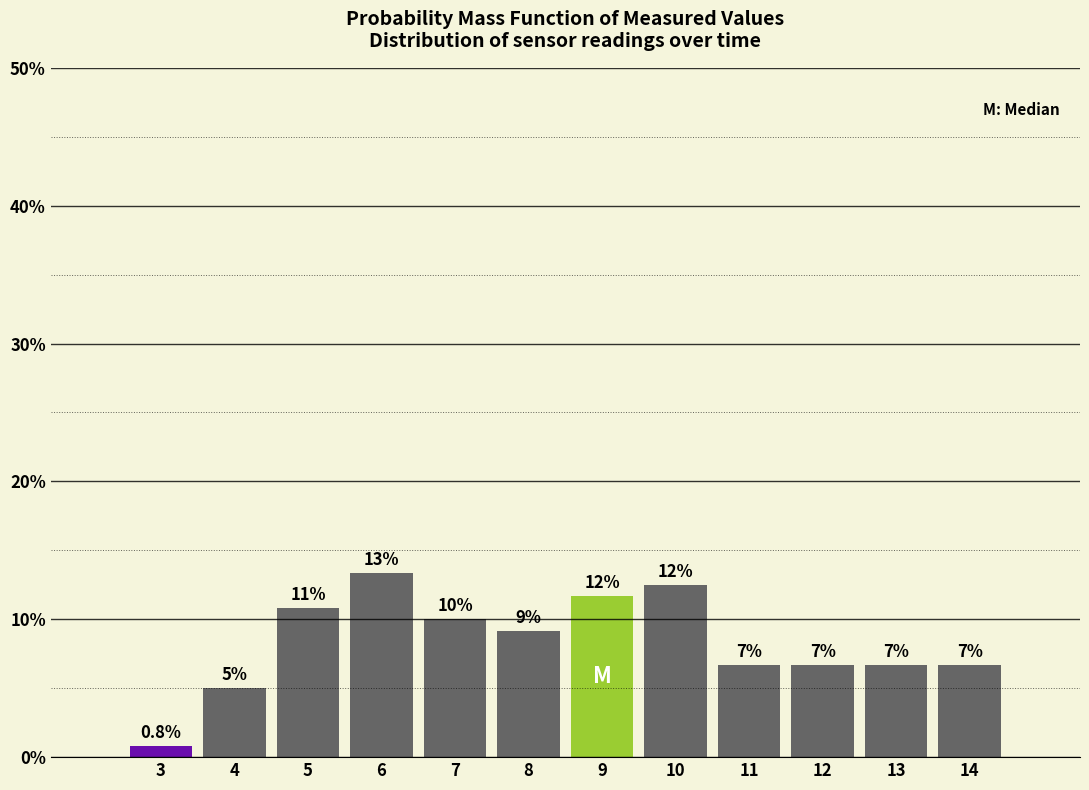

How many bars are there in total?

12